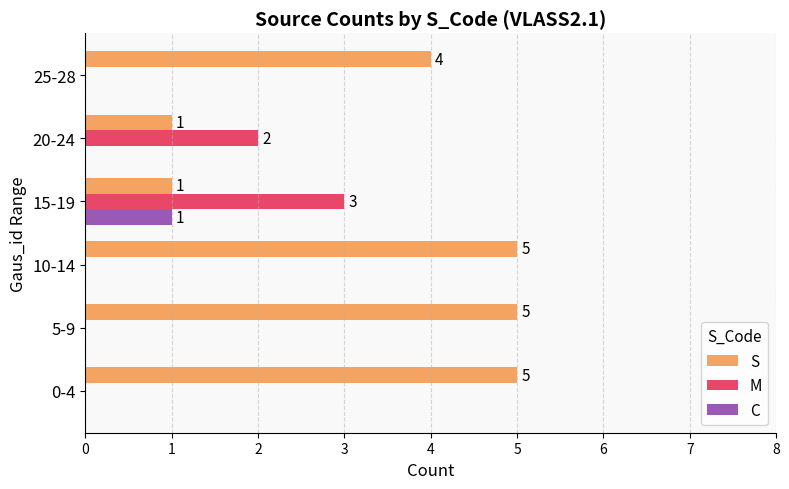

What is the maximum value shown in the chart?

5